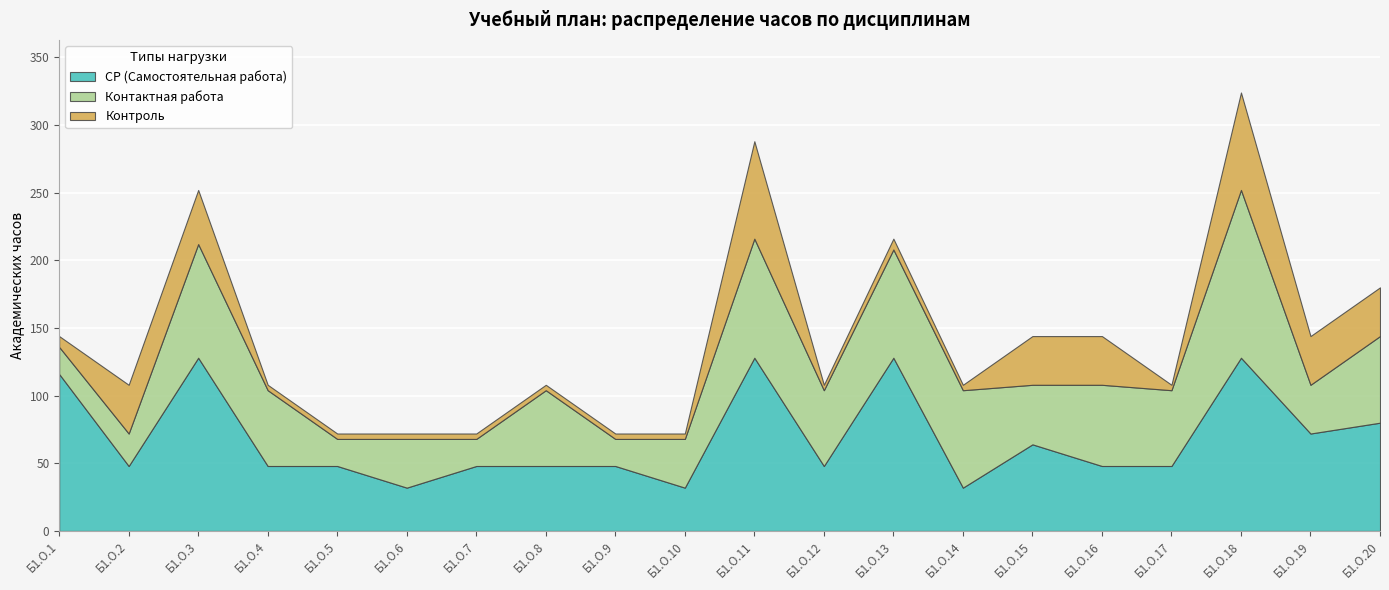

At which category is the sum across all series the highest?

Б1.О.18